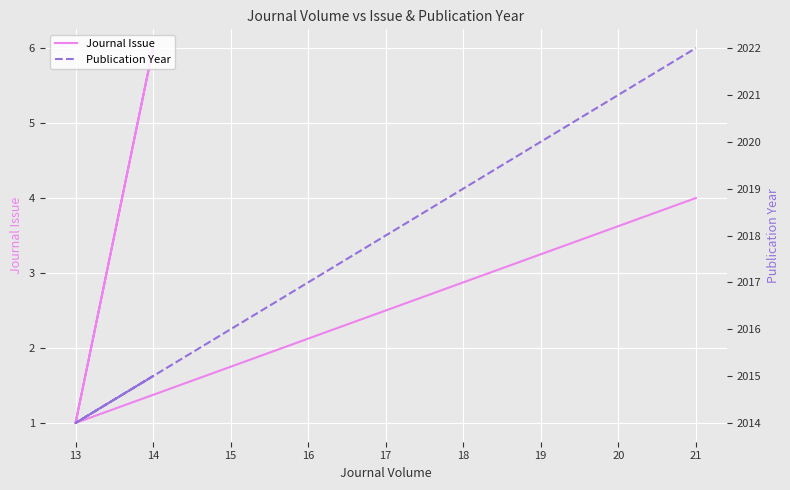

In Publication Year, how many points are lower than both neighbors (excluding endpoints)?

1